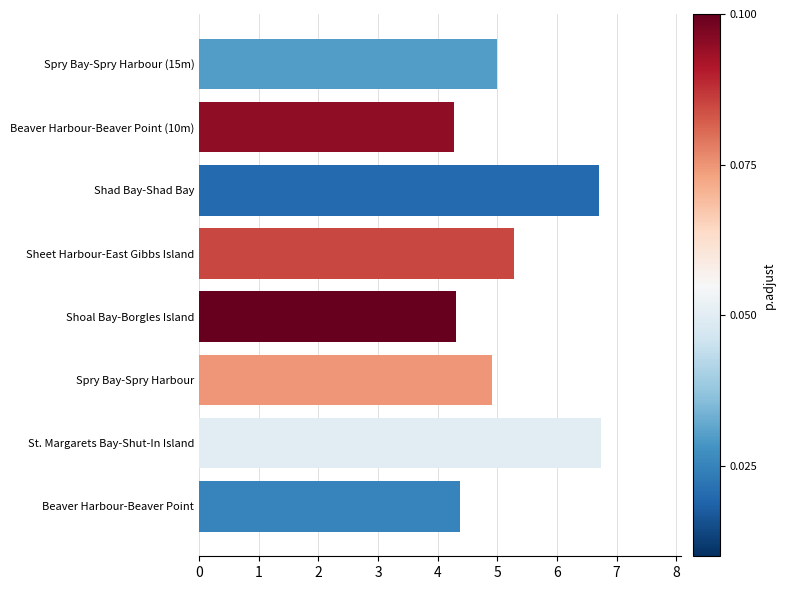

How many values are between 4 and 6?

6